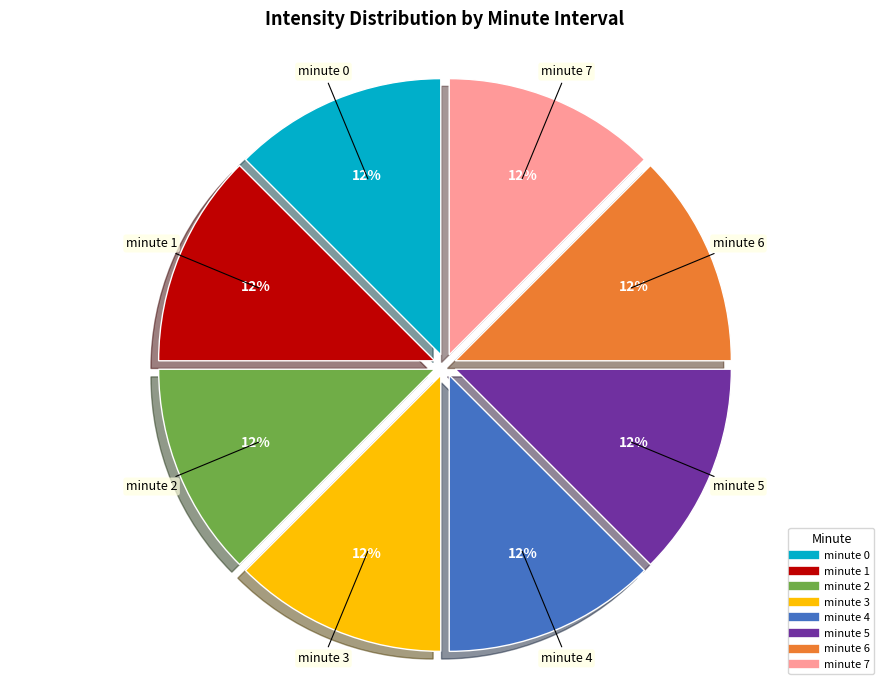

To the nearest percent, what is the average slice percentage?

12%